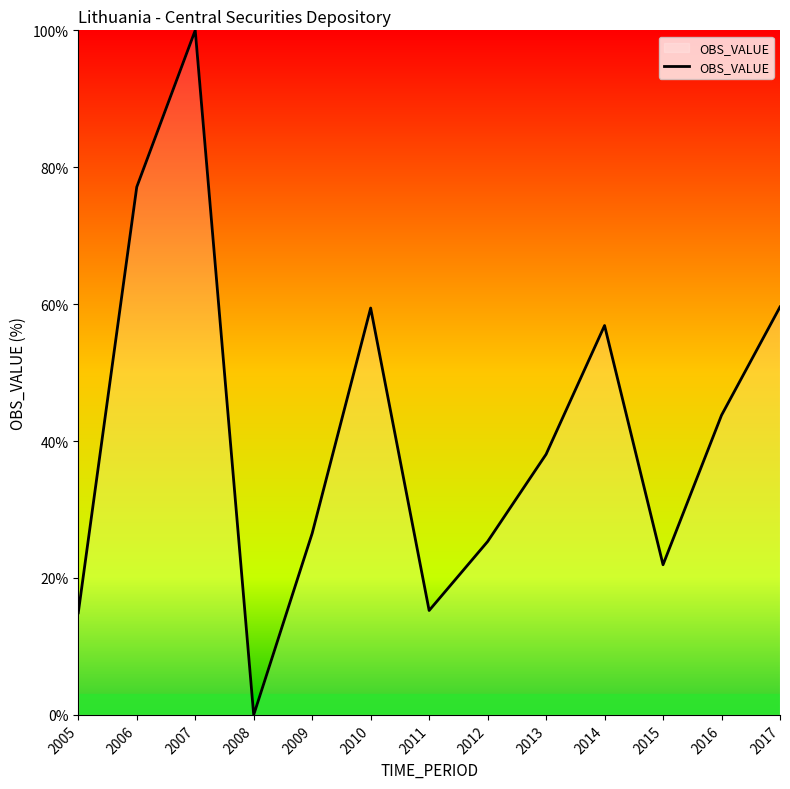

What is the difference between the values at 2013 and 2007?

61.9